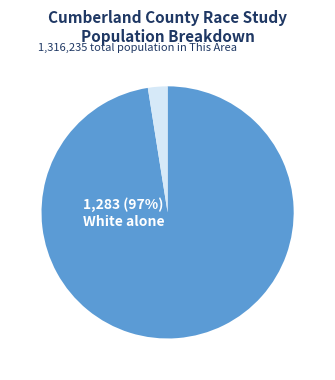

To the nearest percent, what is the average slice percentage?

50%